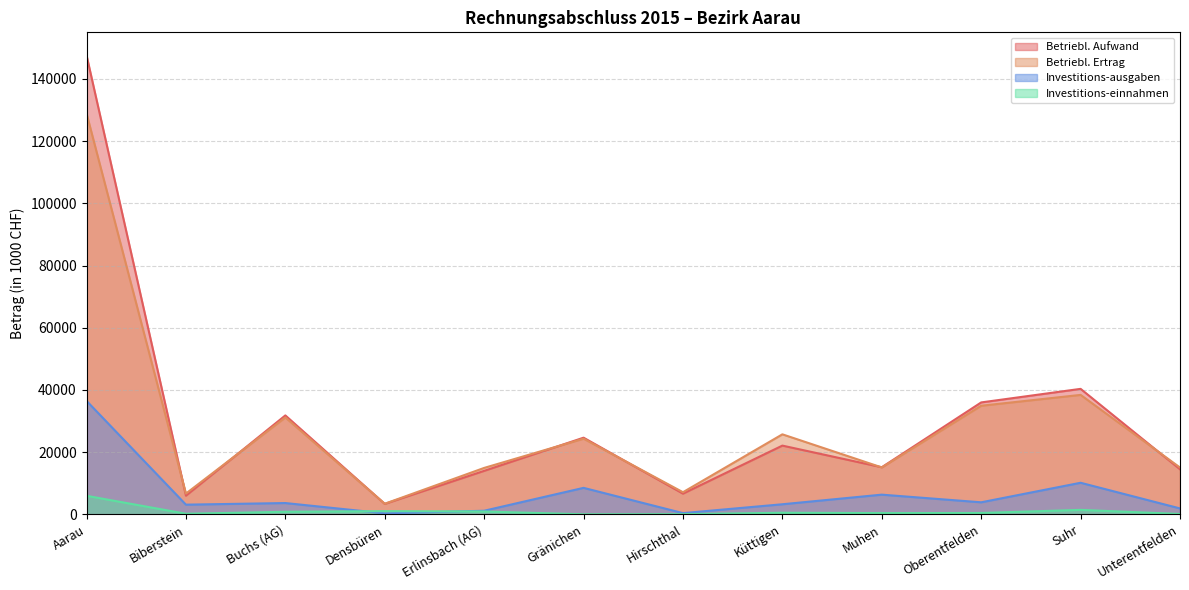

Between which two adjacent categories do Betriebl. Aufwand and Betriebl. Ertrag first intersect?

Aarau and Biberstein